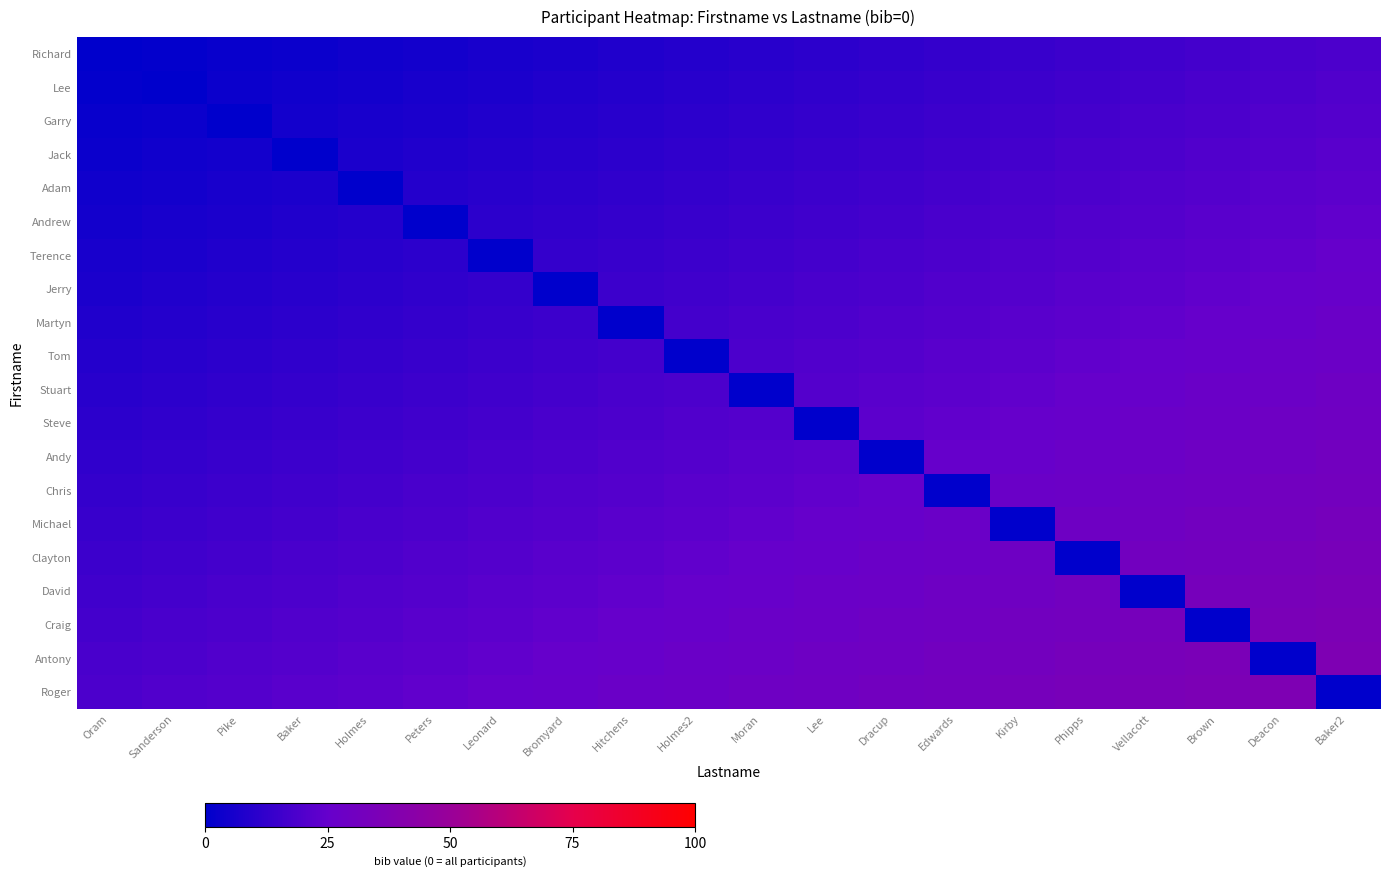

What is the difference between the highest and lowest values at Lee?

30